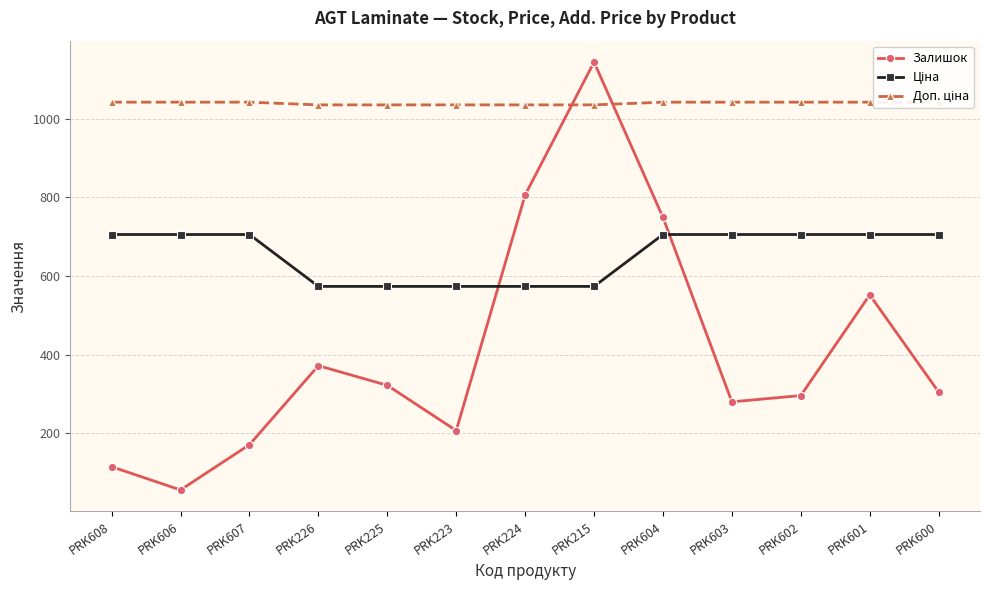

Where is Залишок nearest to the value 600?

PRK601